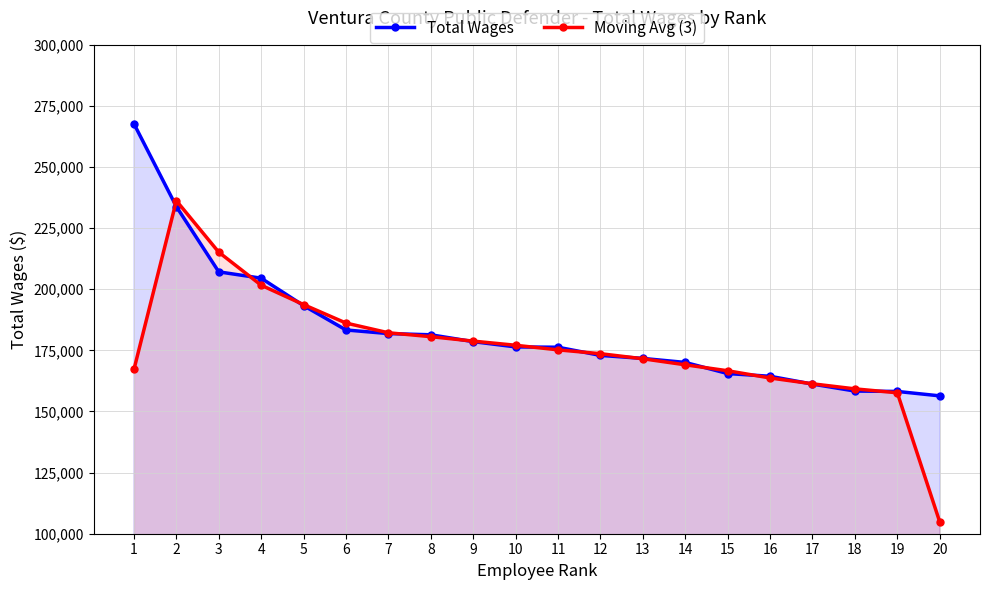

In Moving Avg (3), how many points are higher than both neighbors (excluding endpoints)?

1